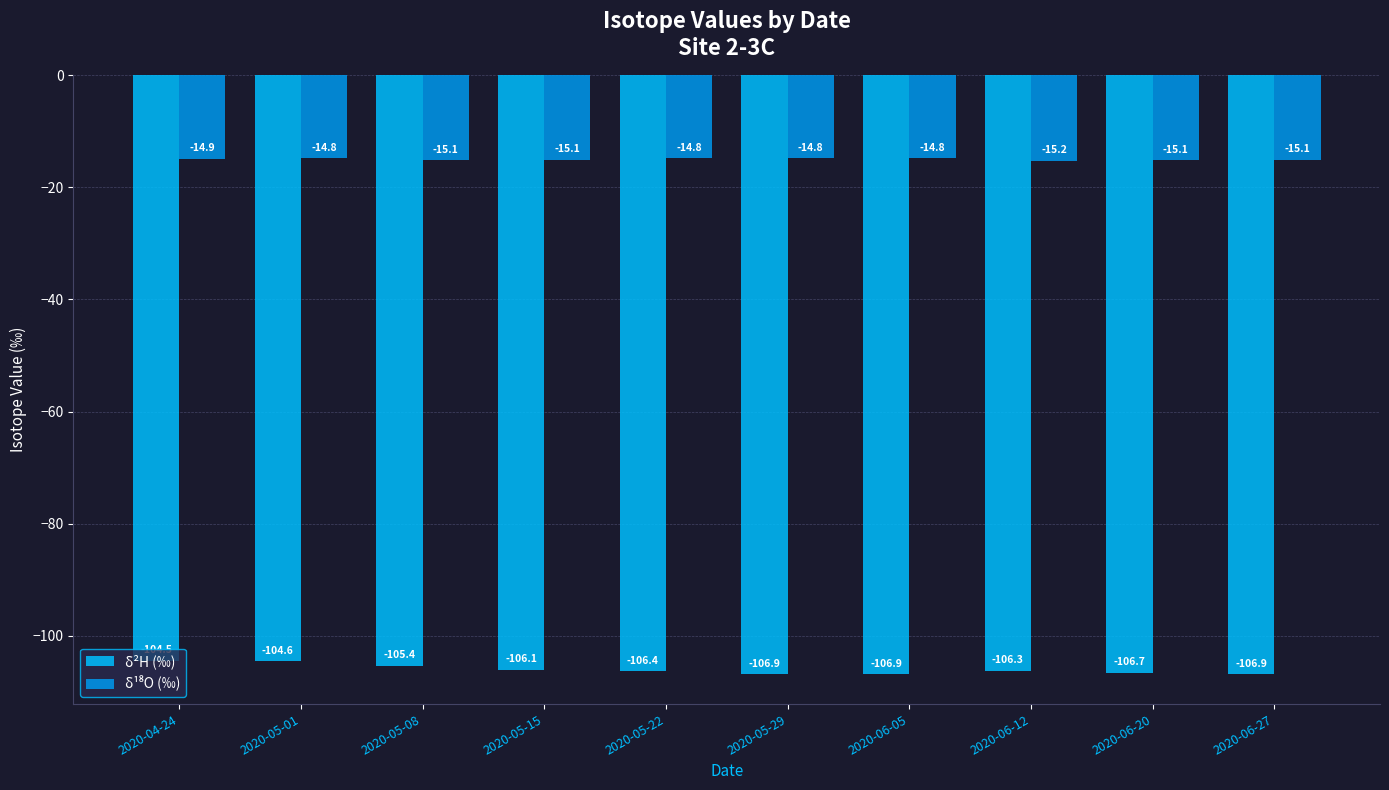

The δ²H (‰) series shows -184.5 at 2020-05-08. True or false?

False